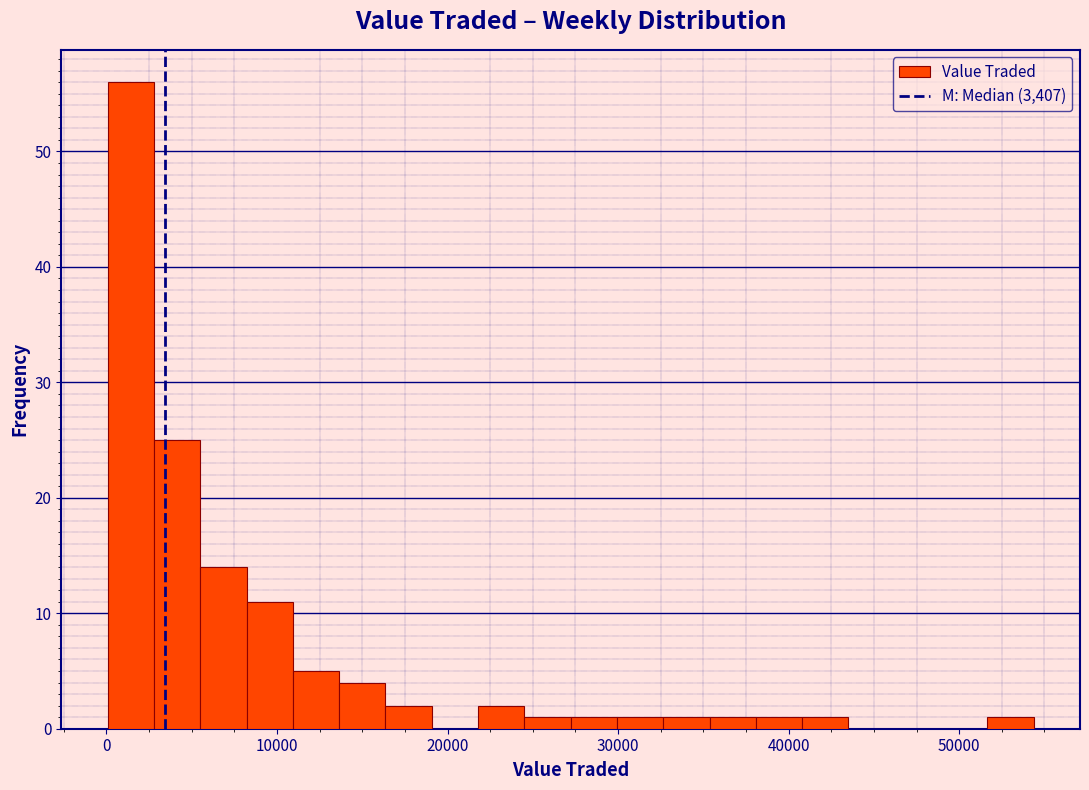

Around what value on the x-axis is the tallest bar? Give the approximate position of its centre, as read against the axis.

1000